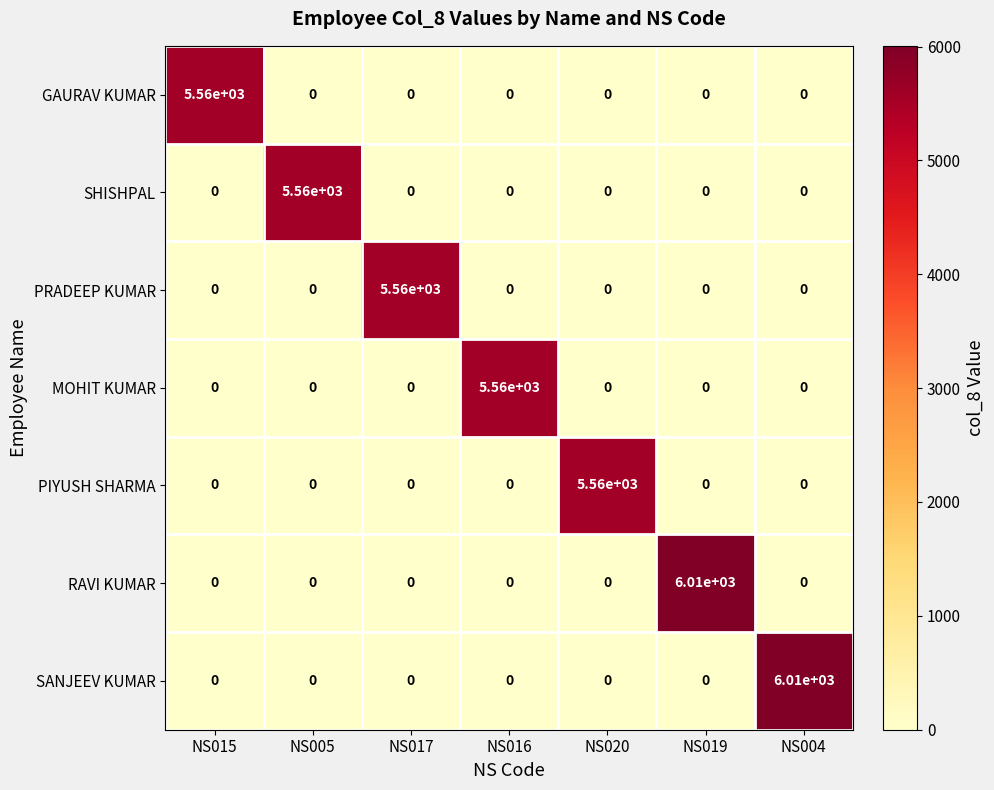

What is the average value of the SANJEEV KUMAR series?

859